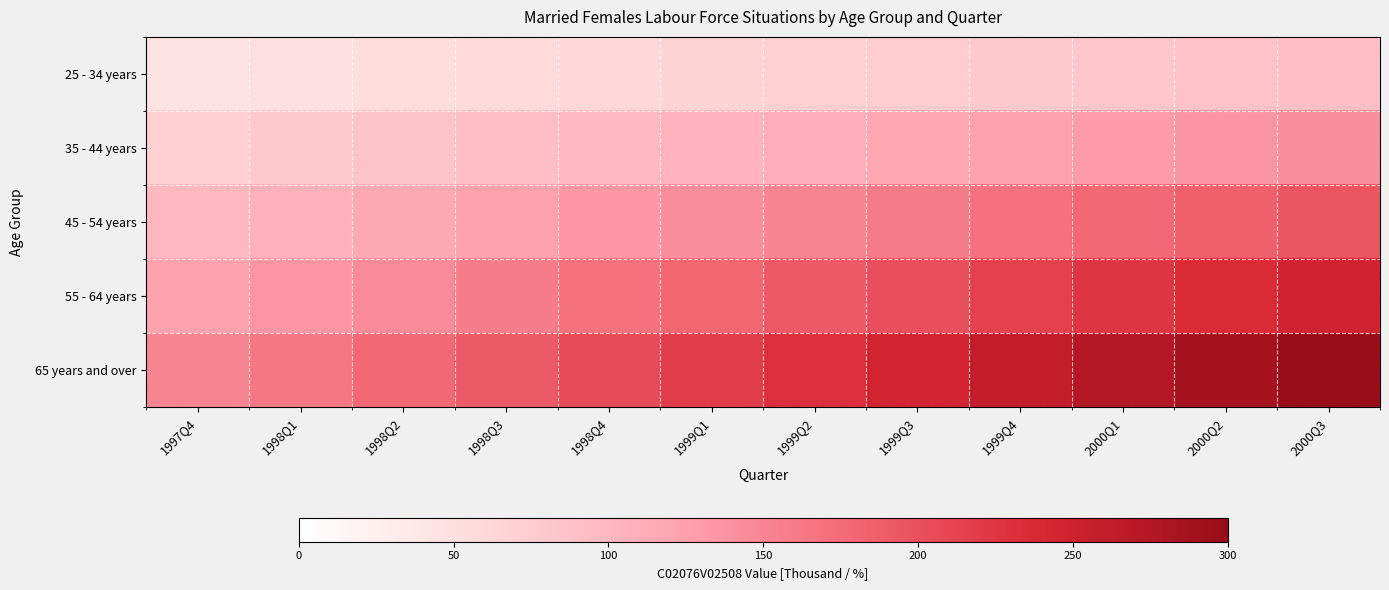

At how many categories does at least one series exceed 292?

1